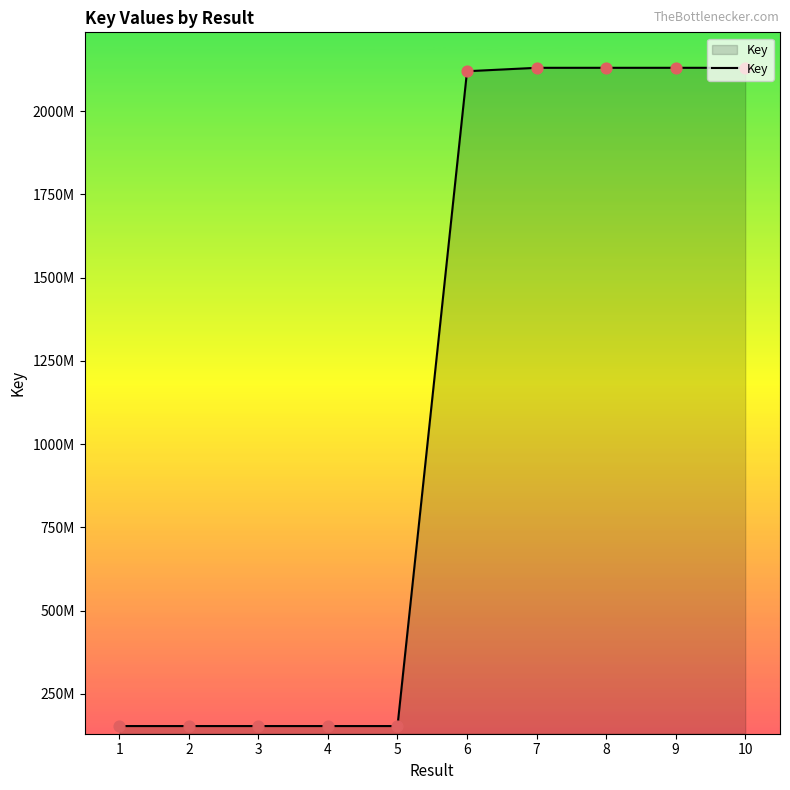

What is the change in value from 1 to 8?

+1976770827